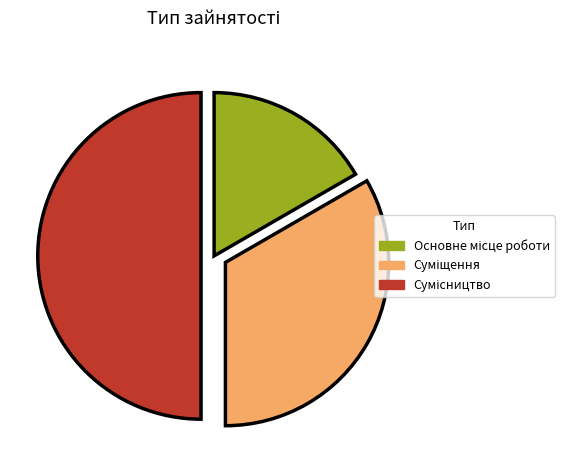

To the nearest percent, what is the difference between the Сумісництво and Суміщення slice percentages?

17%